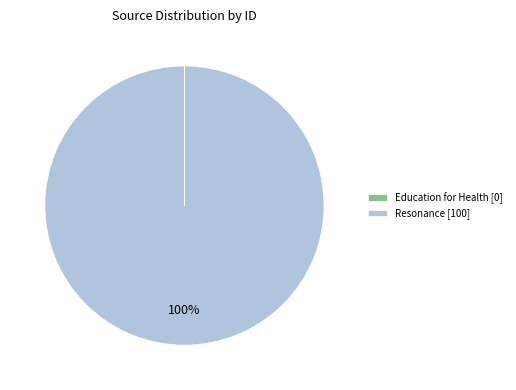

Does Resonance represent more than half of the total?

Yes